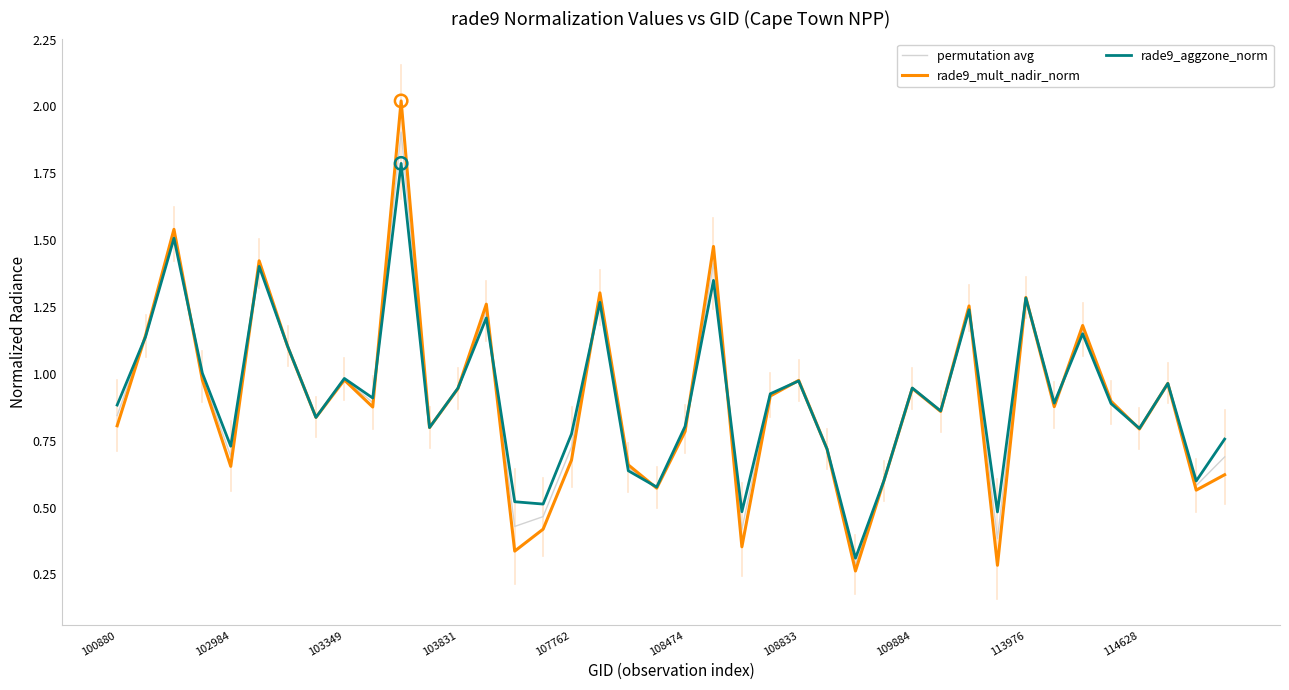

Rank the series by their maximum value, from highest to lowest.

rade9_mult_nadir_norm, permutation avg, rade9_aggzone_norm